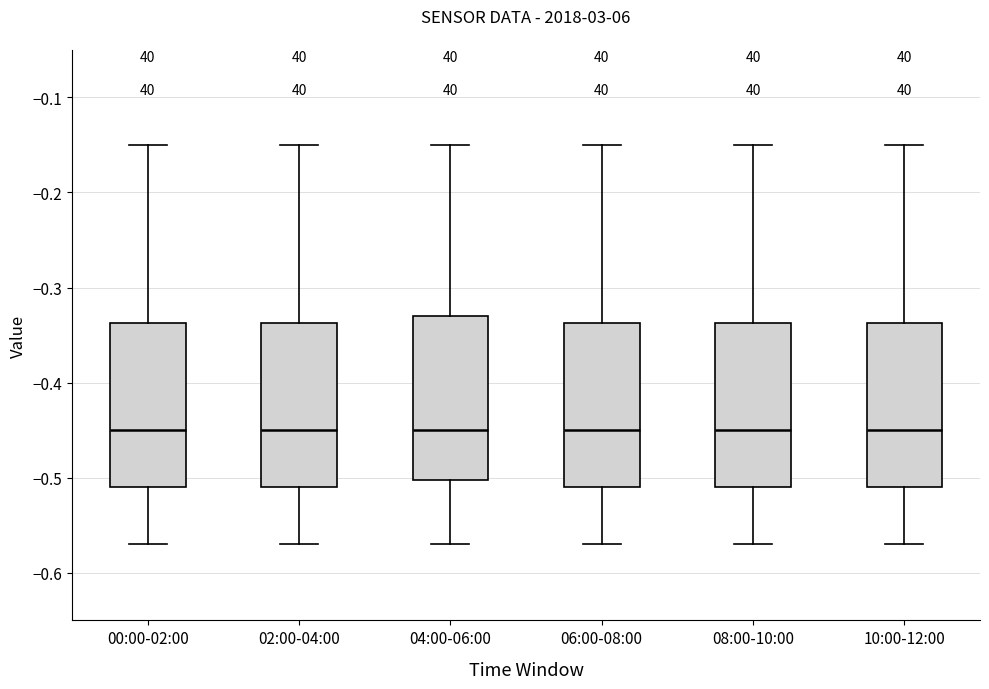

Reading left to right, transcribe this box plot: for each box, give where its median line is, the range the box spans, and where its two whiskers end, as read against the y-axis. The values are not printed on the chart, so give them approximately, as read against the axis.

00:00-02:00: median -0.45, box -0.51 to -0.34, whiskers -0.57 to -0.15
02:00-04:00: median -0.45, box -0.51 to -0.34, whiskers -0.57 to -0.15
04:00-06:00: median -0.45, box -0.50 to -0.33, whiskers -0.57 to -0.15
06:00-08:00: median -0.45, box -0.51 to -0.34, whiskers -0.57 to -0.15
08:00-10:00: median -0.45, box -0.51 to -0.34, whiskers -0.57 to -0.15
10:00-12:00: median -0.45, box -0.51 to -0.34, whiskers -0.57 to -0.15